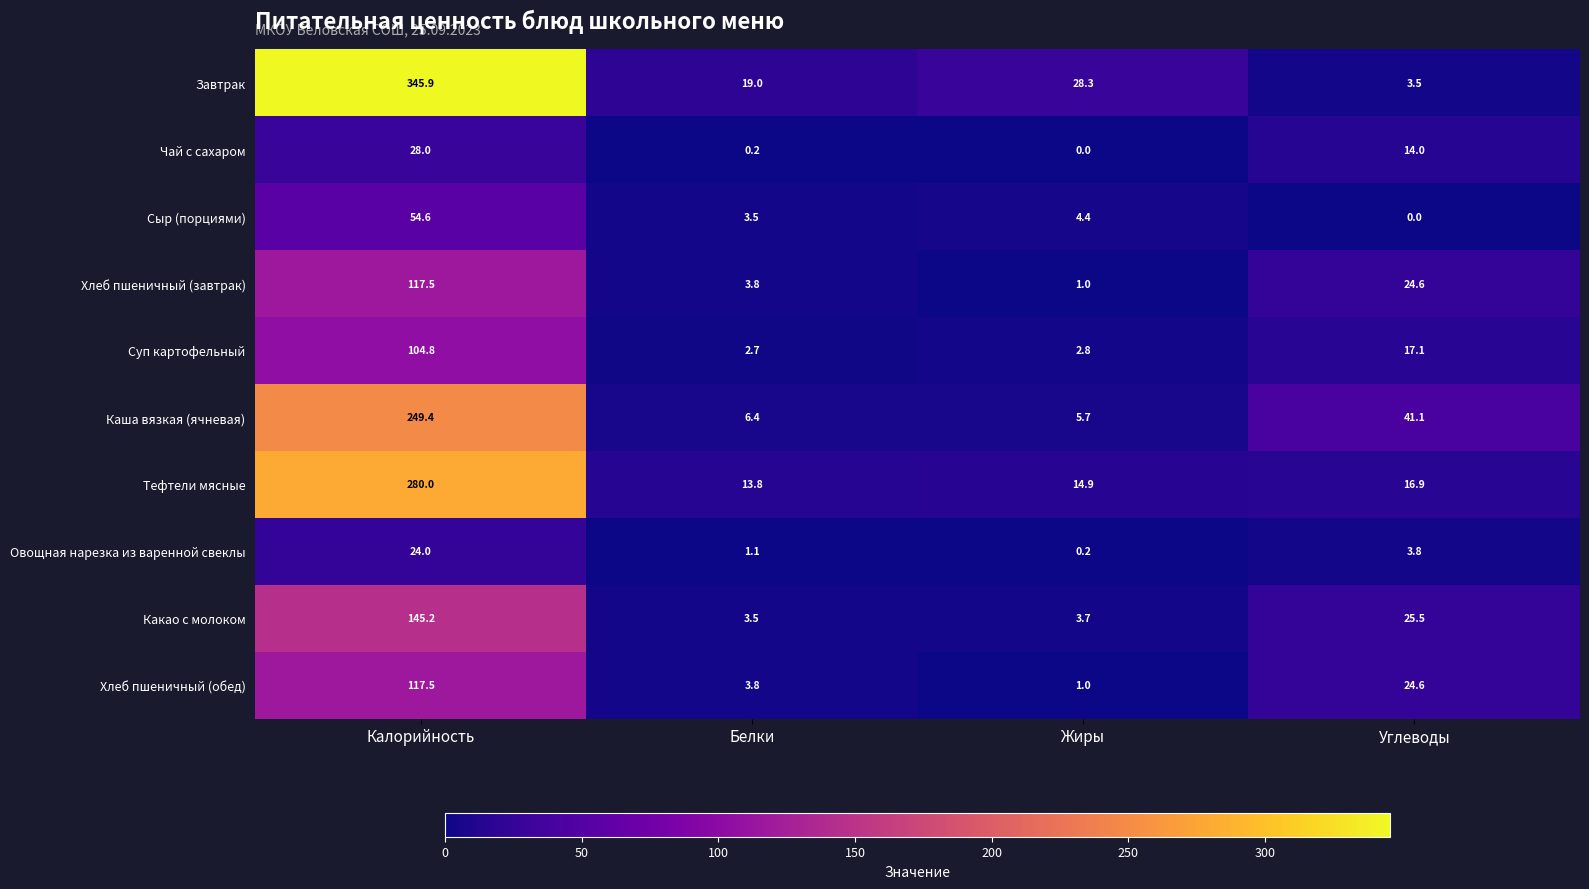

At which label does Завтрак first exceed 28?

Калорийность